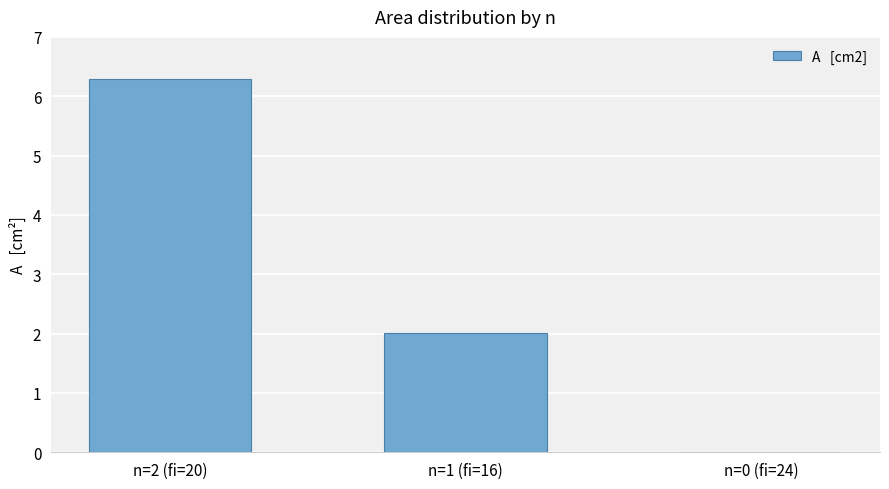

Read the value at n=1 (fi=16).

2.0